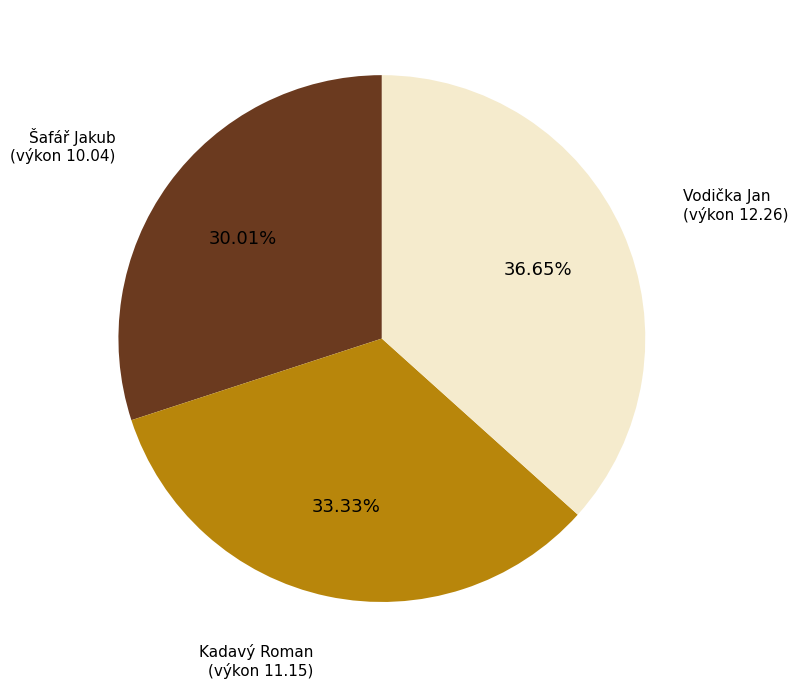

Is Kadavý Roman the majority of the pie?

No